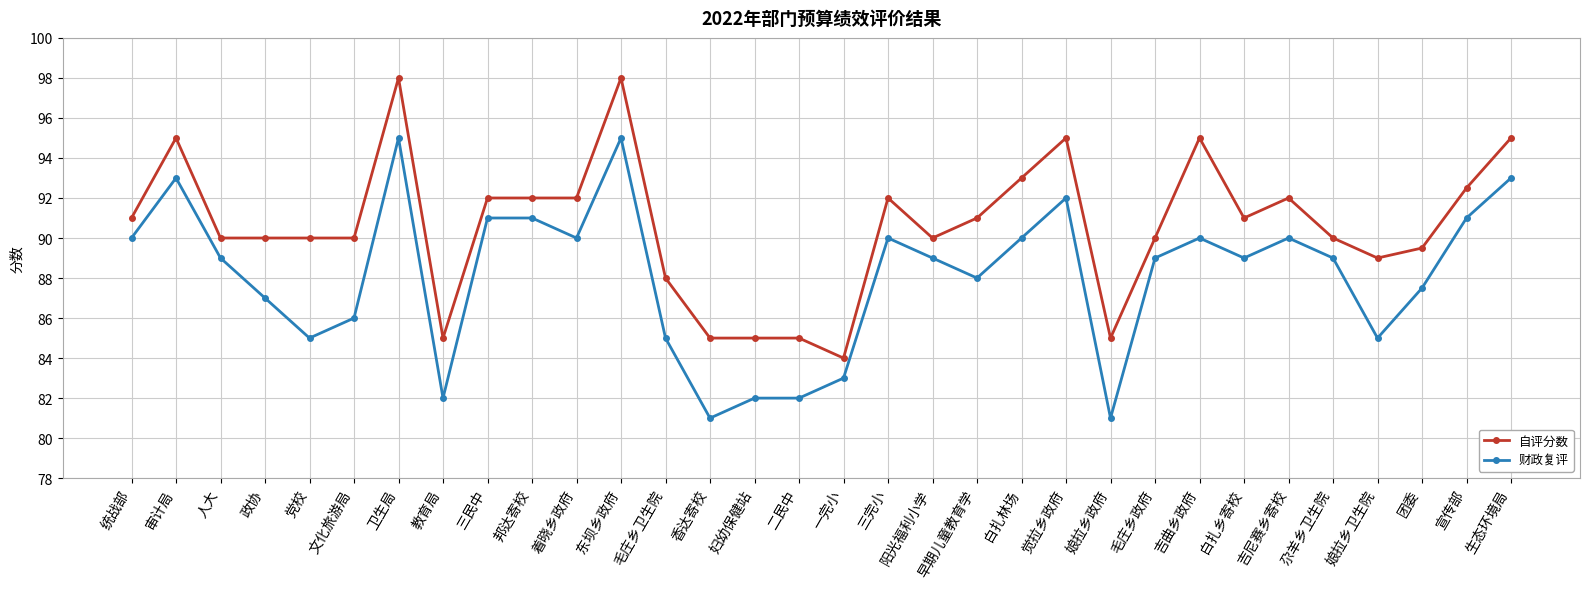

Which series has the largest total across all categories?

自评分数